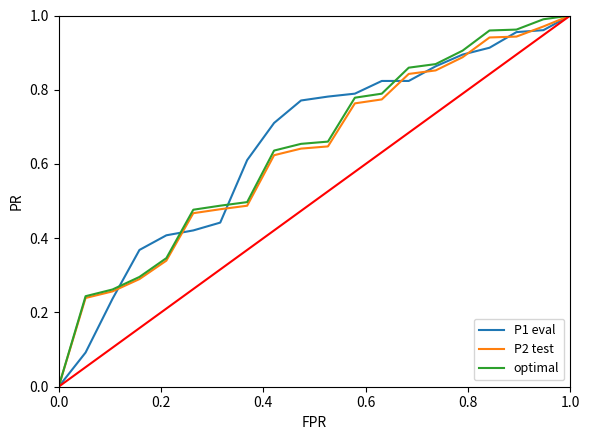

At how many categories does at least one series exceed 0?

19